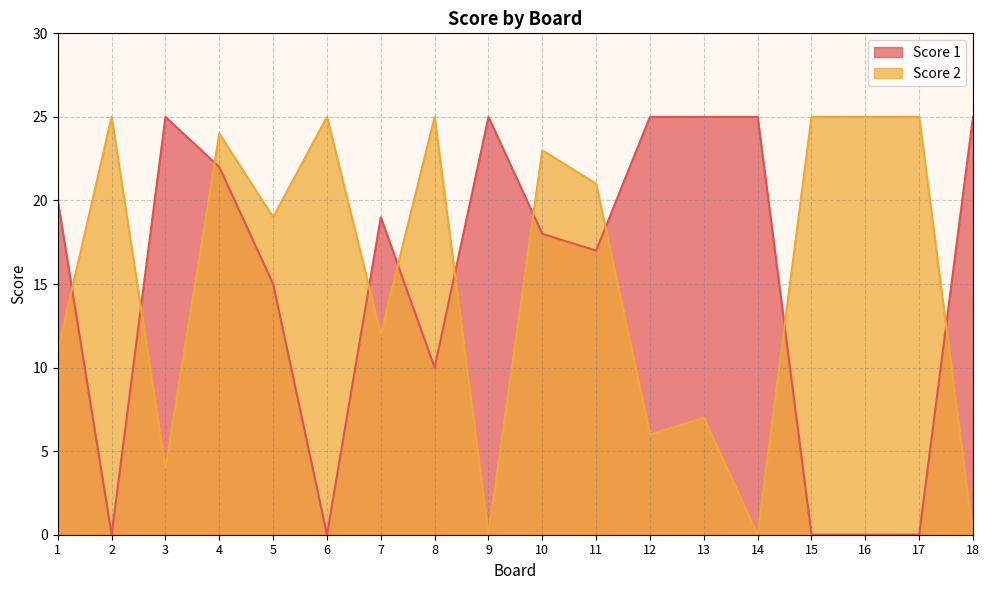

How many lines are shown in the chart?

2